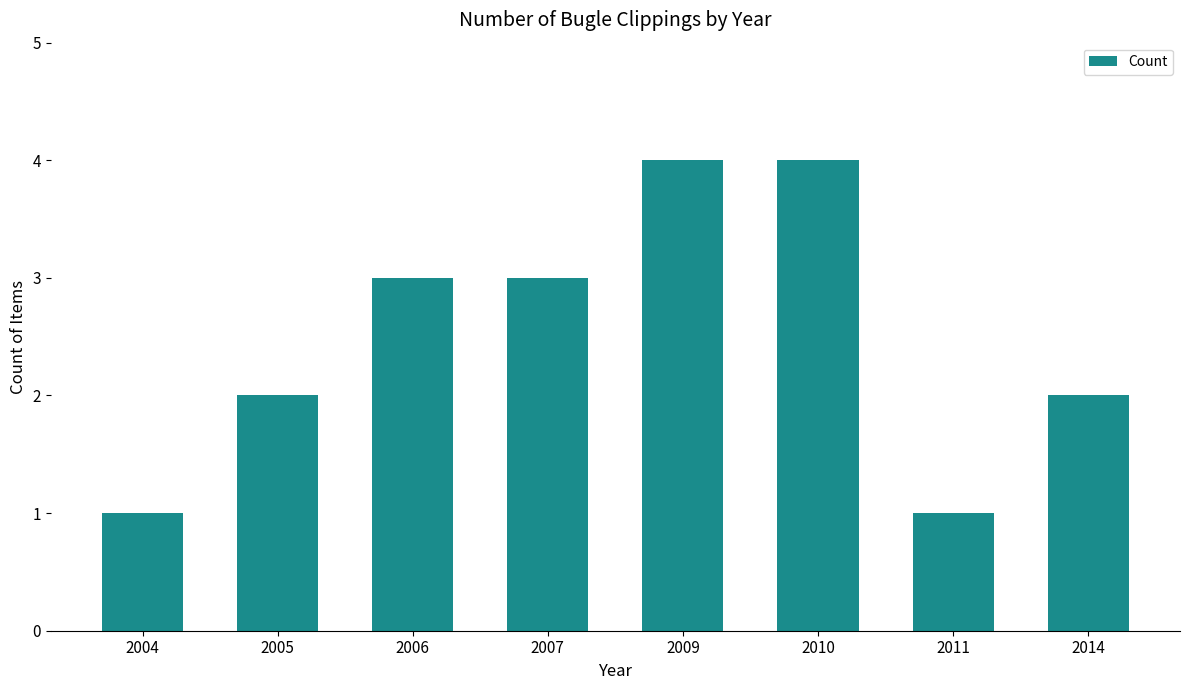

What is the value of the 7th bar from the left?

1